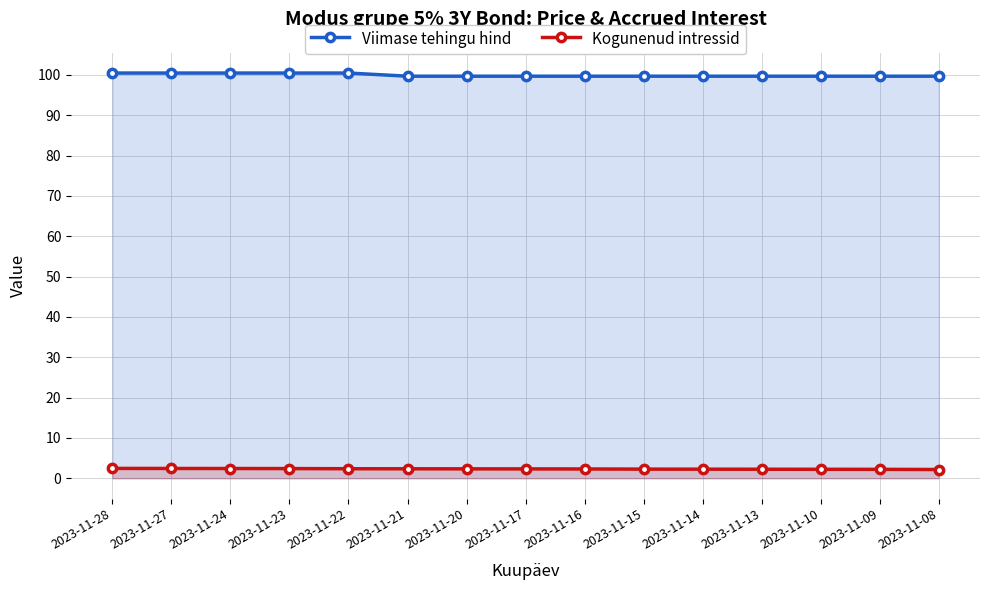

What is the approximate value of Viimase tehingu hind at 2023-11-13?

99.7